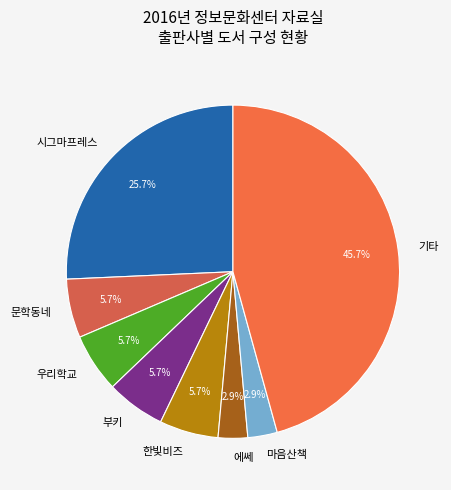

Count the number of slices in the pie.

8